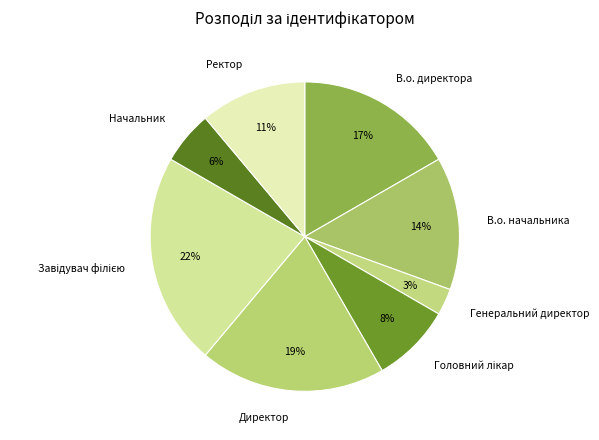

Does any single category account for the majority?

No